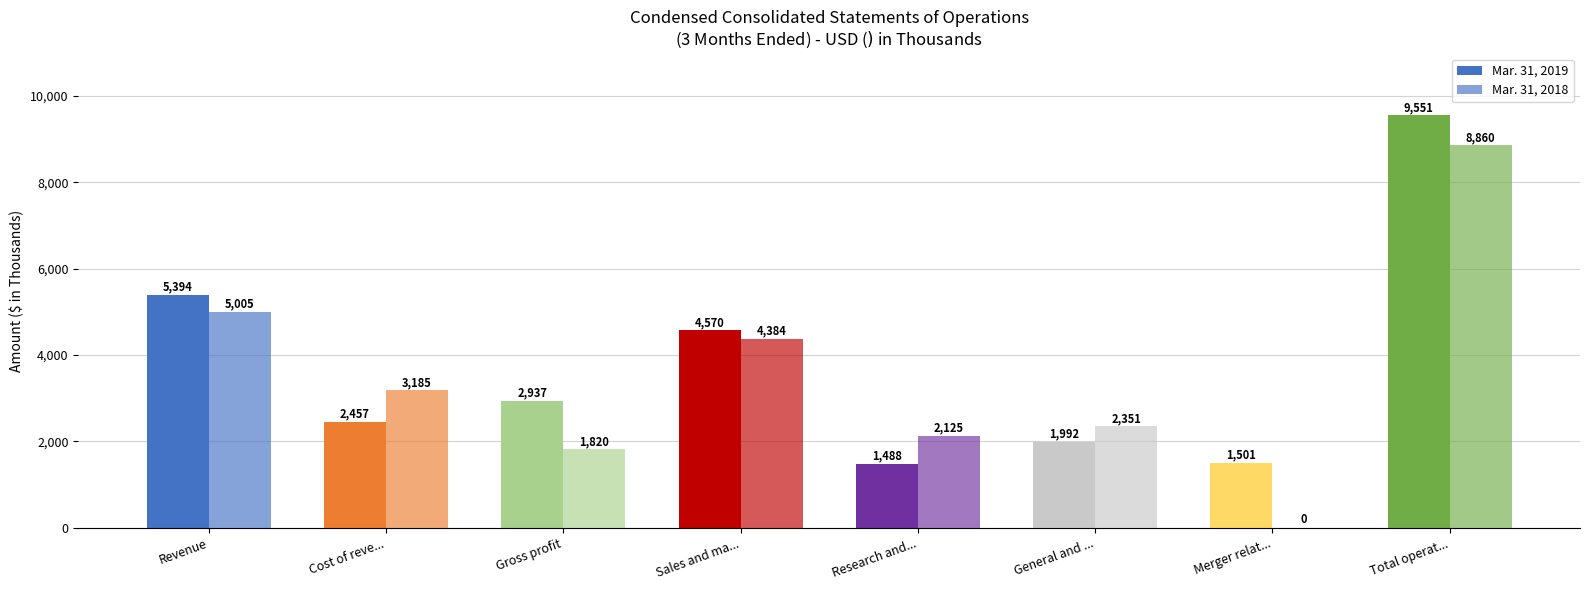

Is it true that Mar. 31, 2019 equals 6843 at Sales and ma...?

False